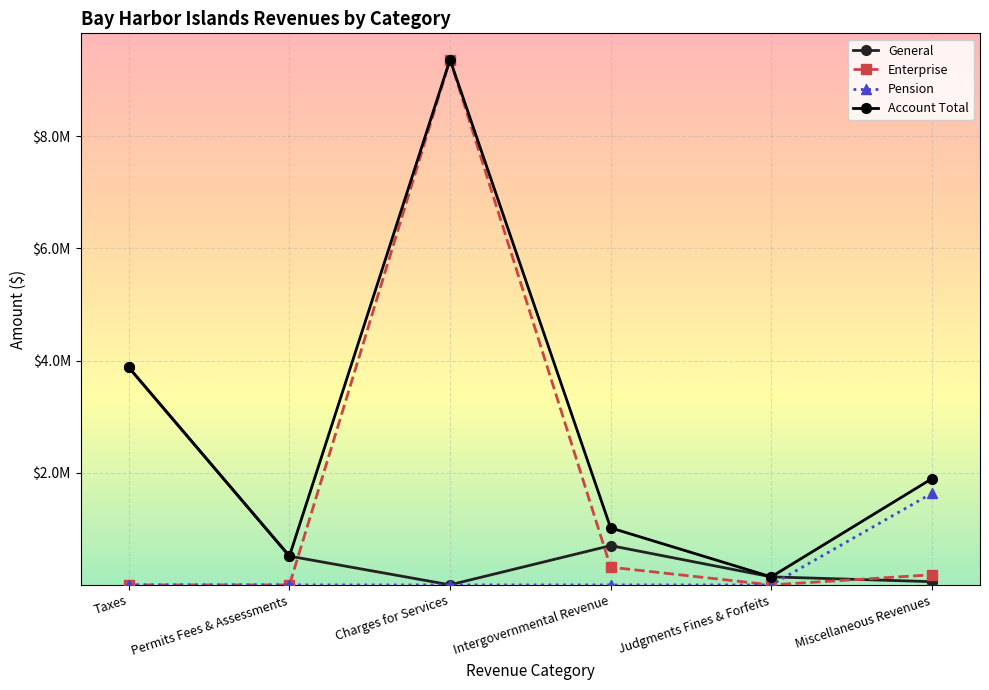

Where does the Account Total series first go above 1893578?

Taxes